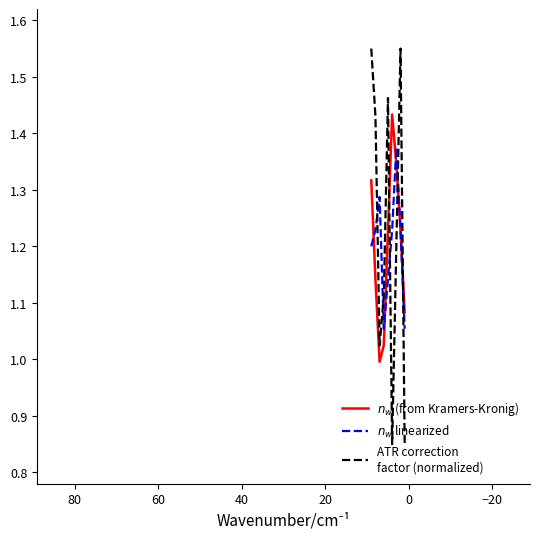

Reading right to left, list all the values displayed in this chart.

$n_w$ (from Kramers-Kronig): 1.1	1.2	1.3	1.4	1.2	1.0	1.0	1.1	1.3
$n_w$ linearized: 1.1	1.2	1.4	1.2	1.1	1.1	1.3	1.2	1.2
ATR correction
factor (normalized): 0.8	1.6	1.2	0.8	1.5	1.1	1.0	1.4	1.6